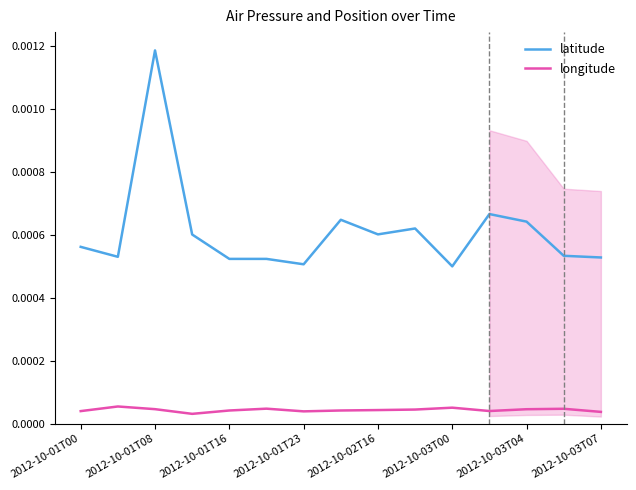

At how many categories does at least one series exceed 0?

15